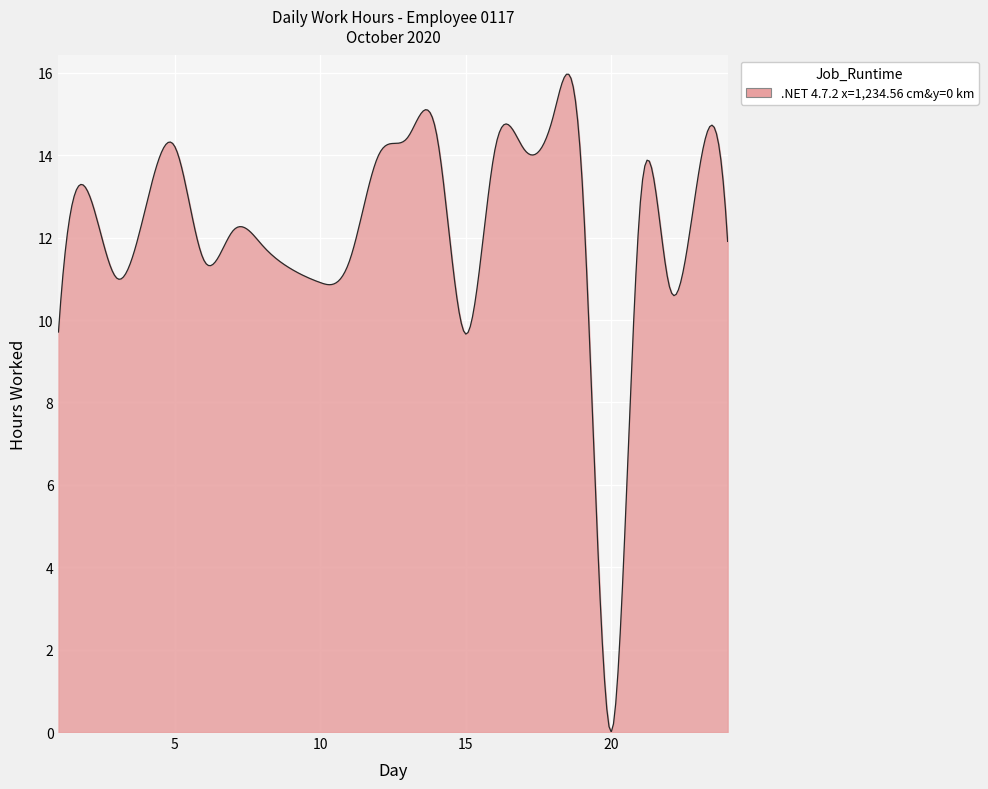

How many values are above zero?

299